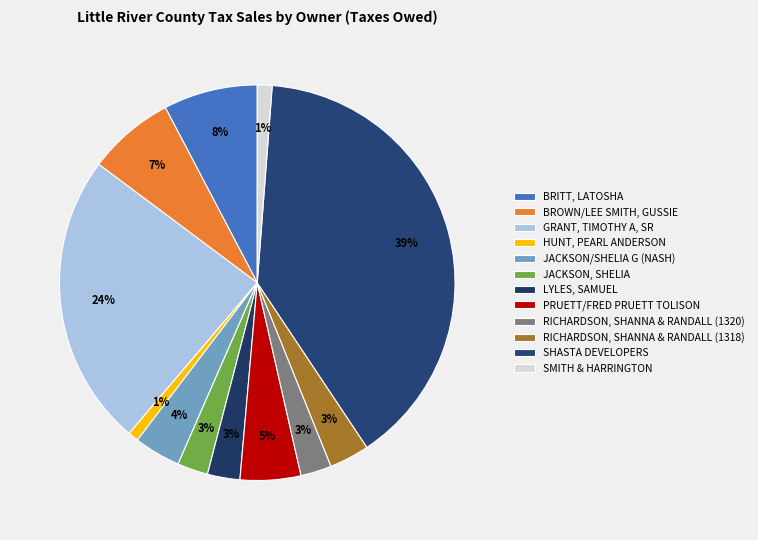

Is it true that JACKSON, SHELIA is 1% of the pie?

False